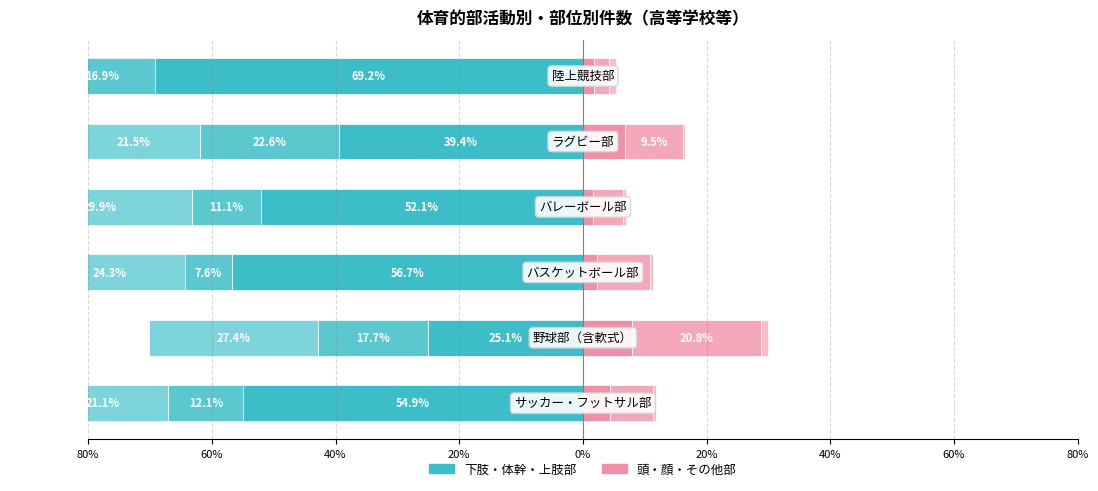

The 体幹部 series shows -4.1 at 40%. True or false?

False